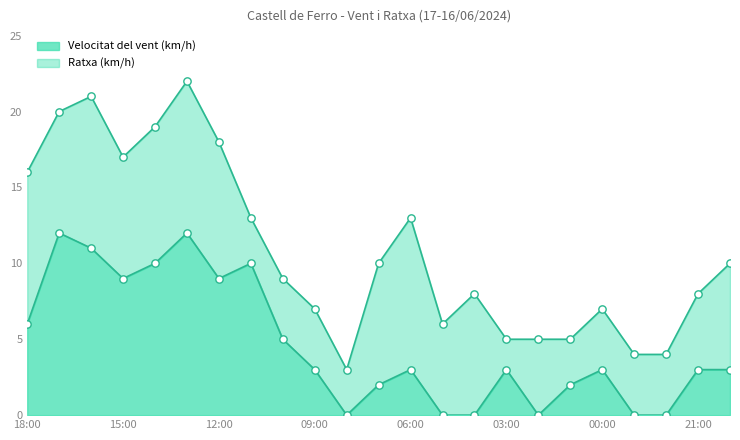

Between 20:00 and 22:00, which is larger?

20:00